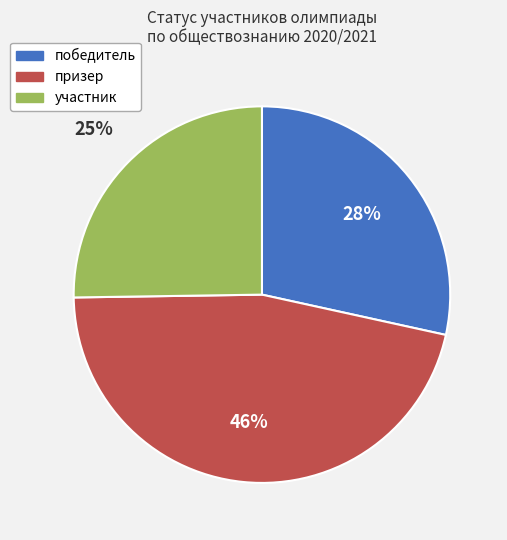

Rank the categories by value from highest to lowest.

призер, победитель, участник